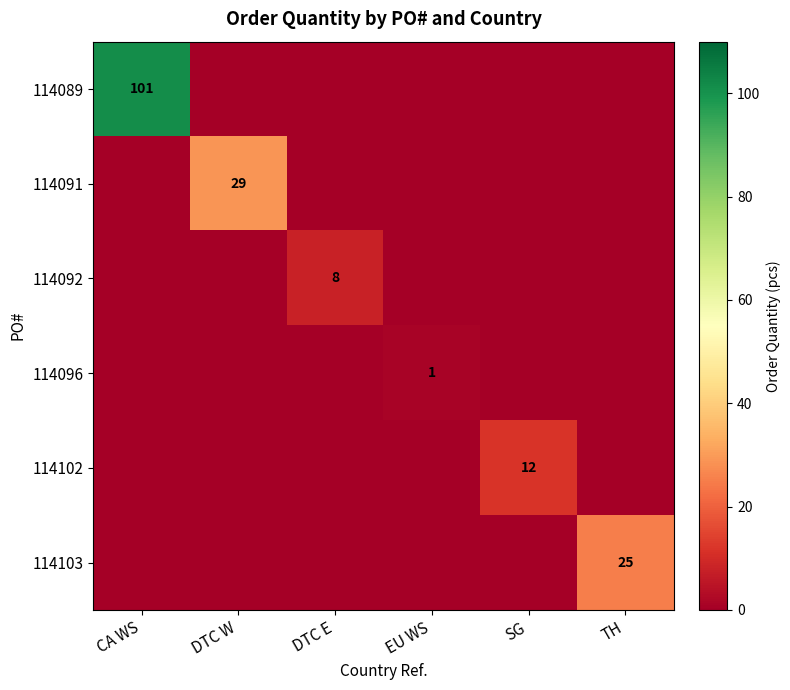

What is the difference between the maximum and minimum values in the 114102 series?

12